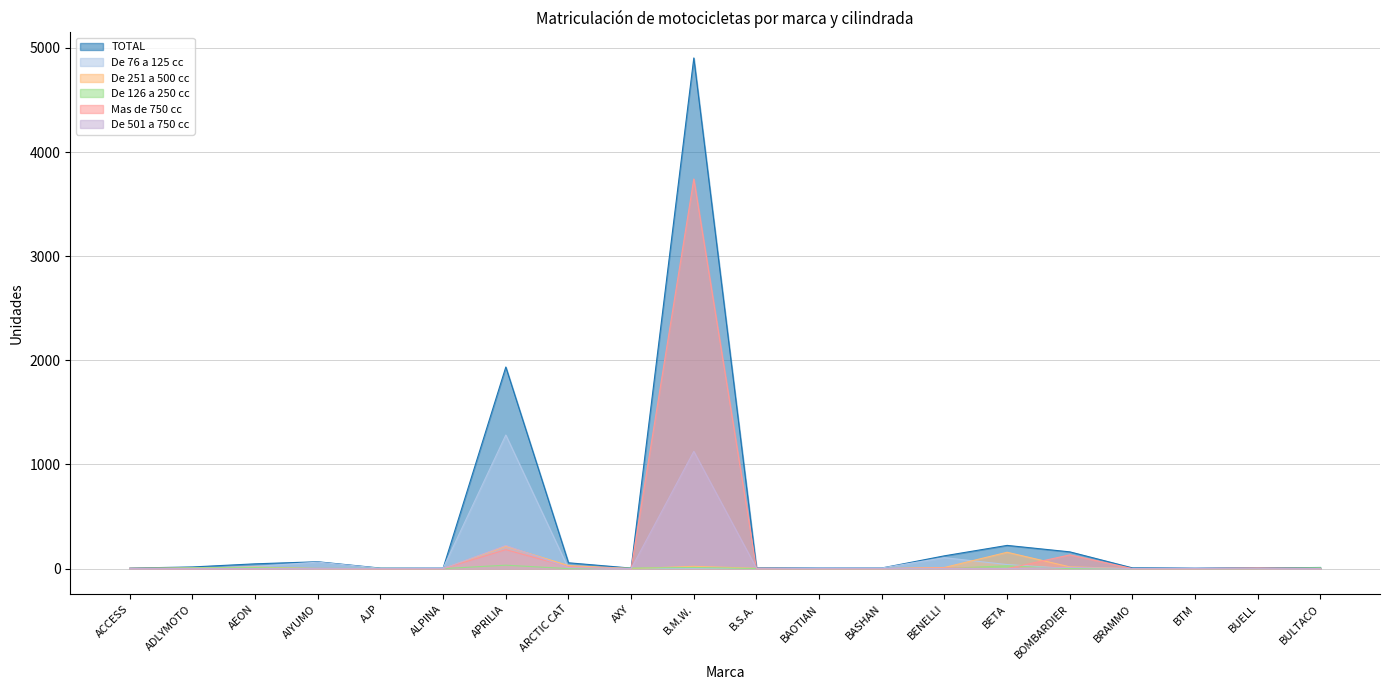

What is the difference between the highest and lowest values at BRAMMO?

7